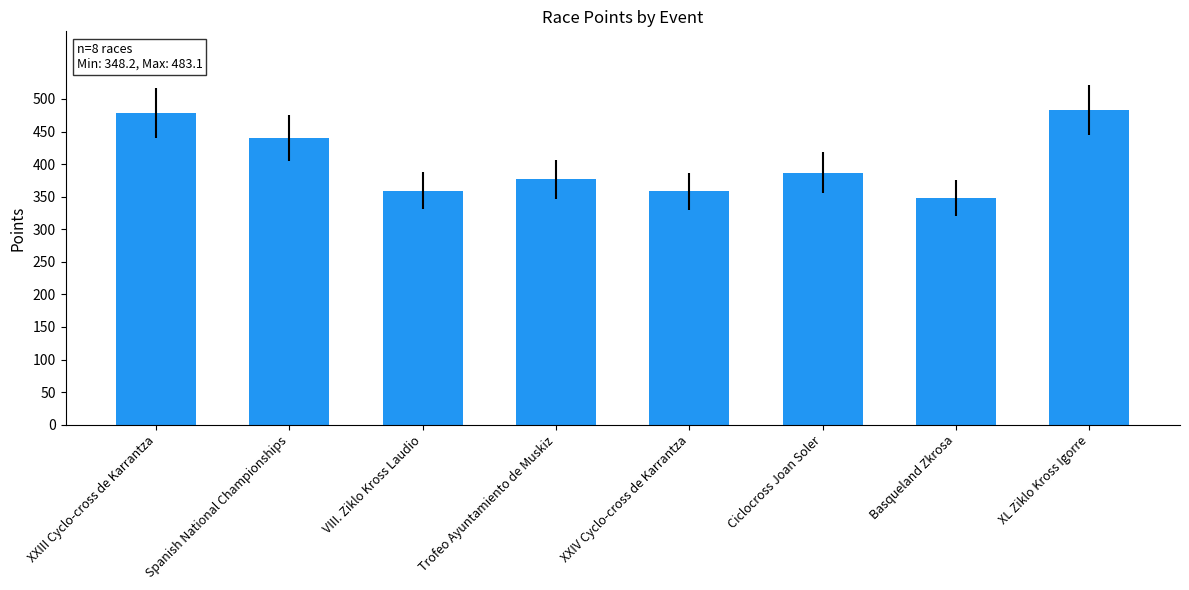

How many bars are there in total?

8